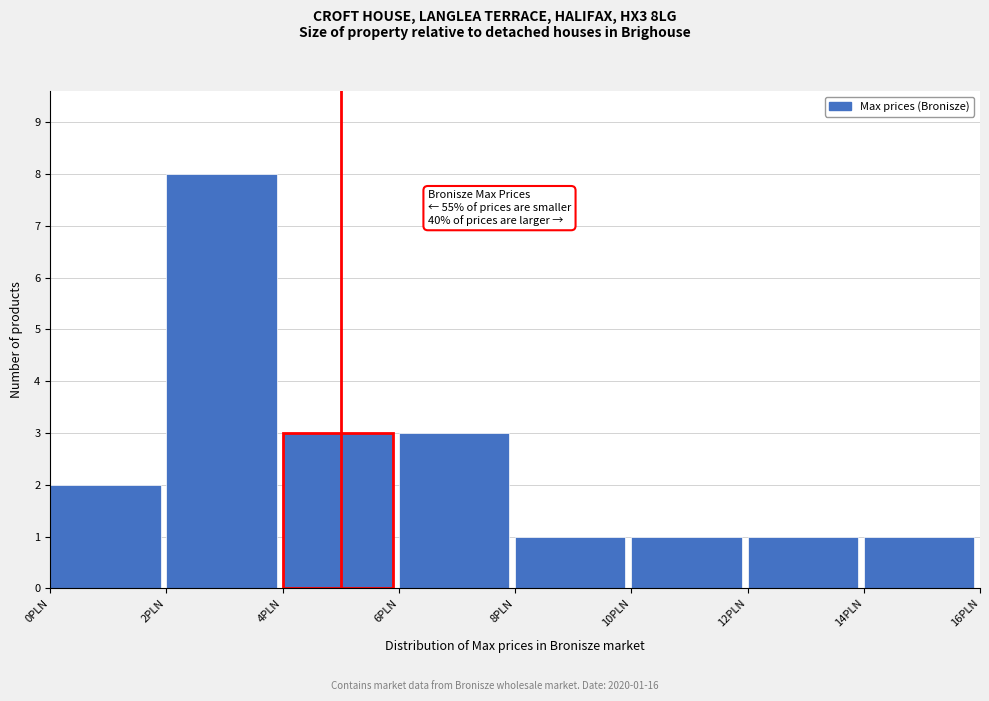

Over which range of the x-axis is the bar tallest?

2 to 4